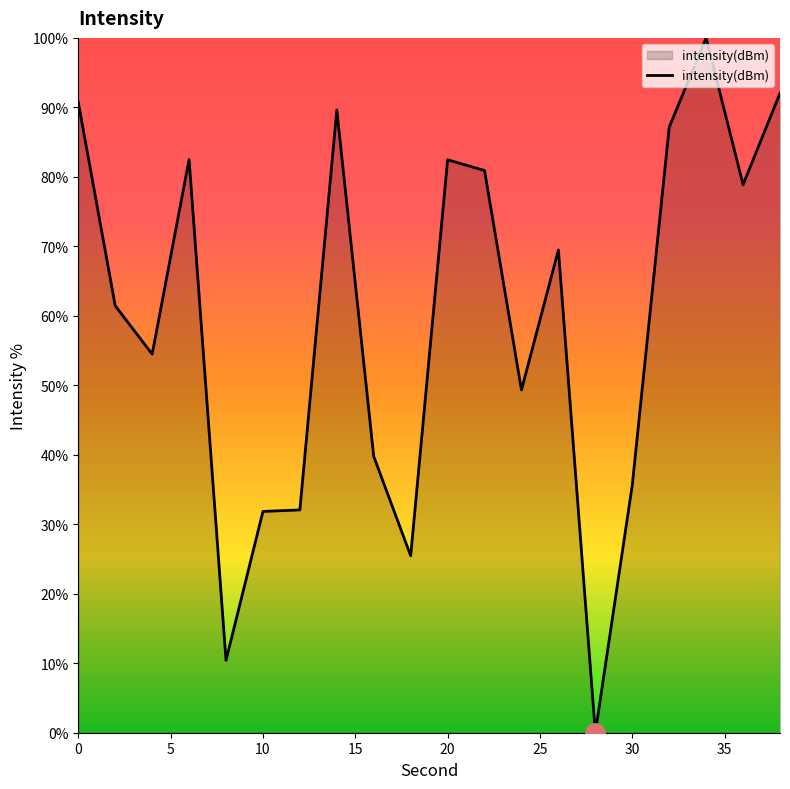

What is the difference between the maximum and minimum values?

100.0